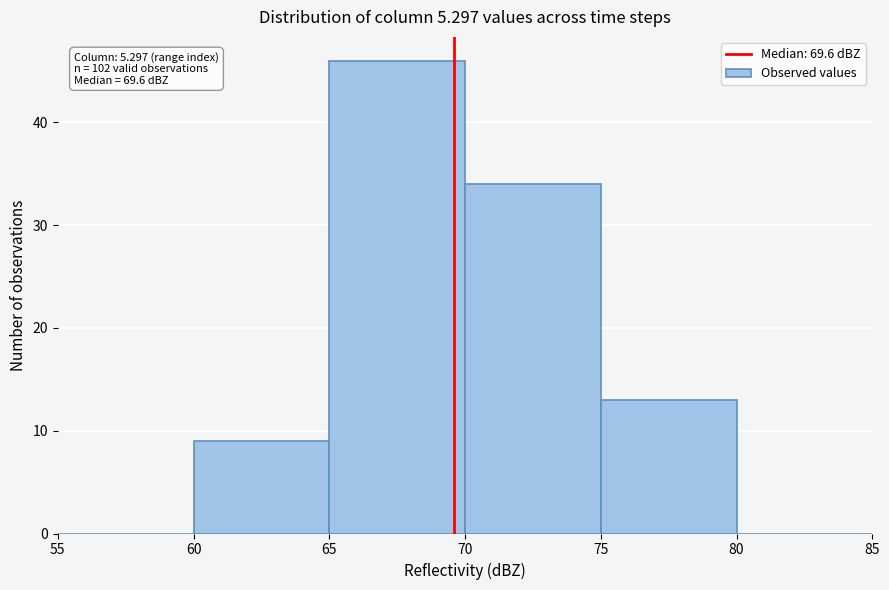

Over which range of the x-axis is the bar tallest?

65 to 70